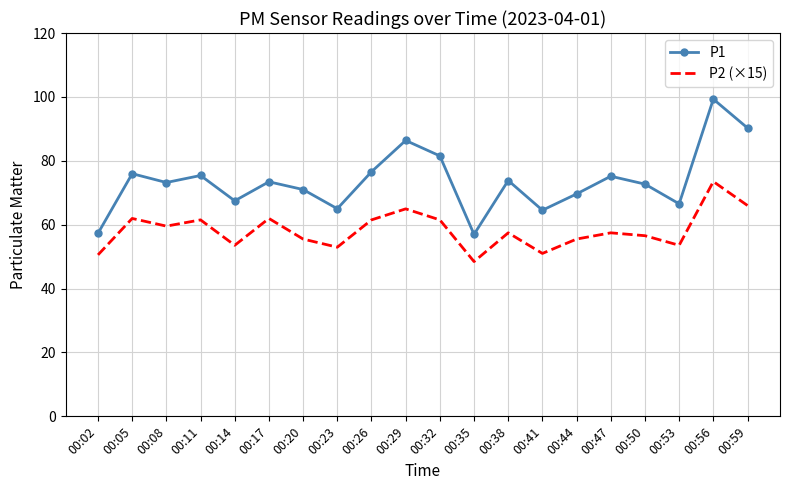

The P2 (×15) series shows 77.7 at 00:20. True or false?

False